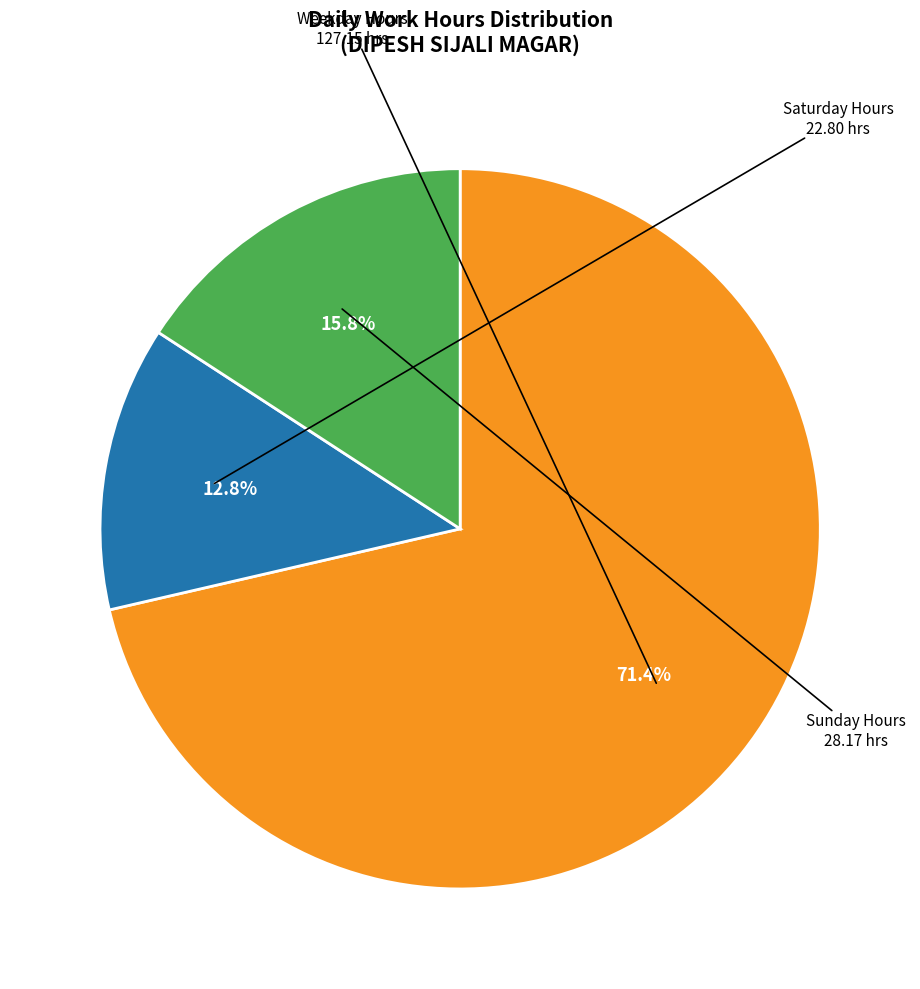

Is there any slice that represents more than half of the pie?

Yes